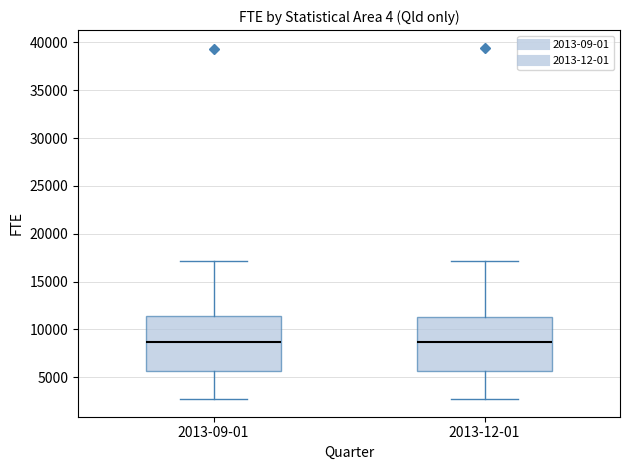

Reading left to right, transcribe this box plot: for each box, give where its median line is, the range the box spans, and where its two whiskers end, as read against the y-axis. The values are not printed on the chart, so give them approximately, as read against the axis.

2013-09-01: median 8500, box 5500 to 11500, whiskers 2500 to 17000
2013-12-01: median 8500, box 5500 to 11500, whiskers 2500 to 17000